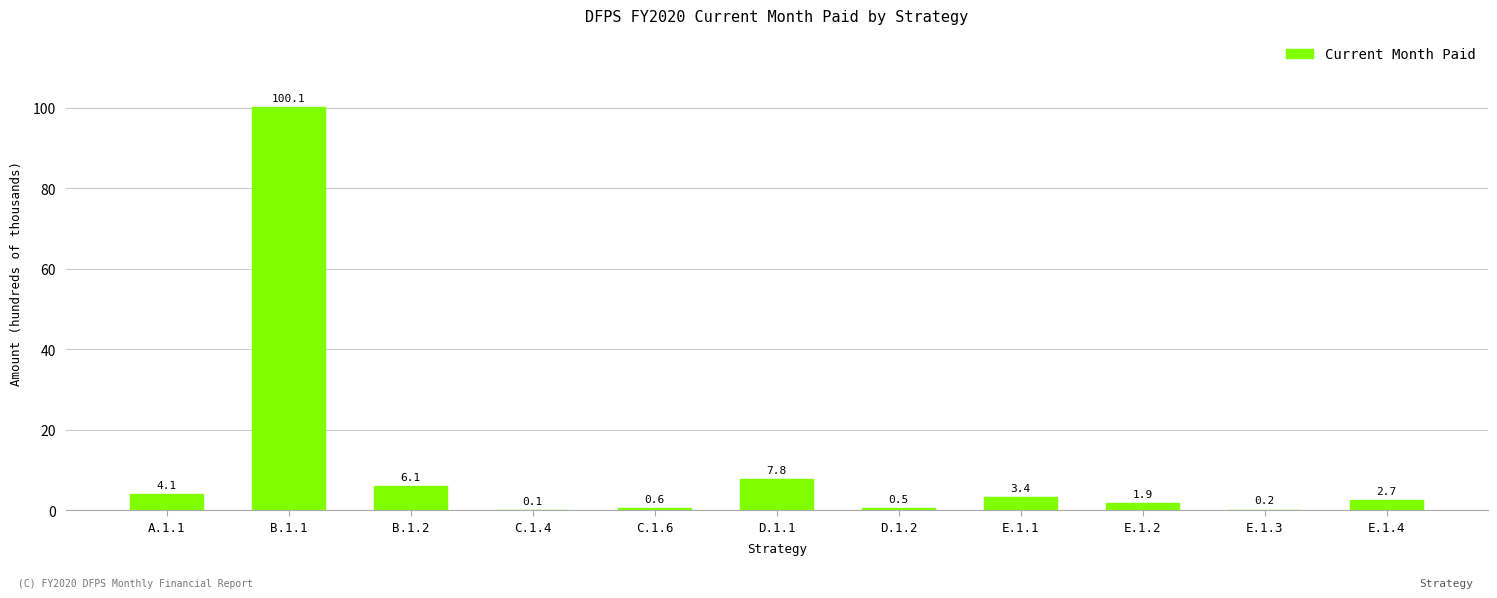

Read the value at E.1.3.

0.2